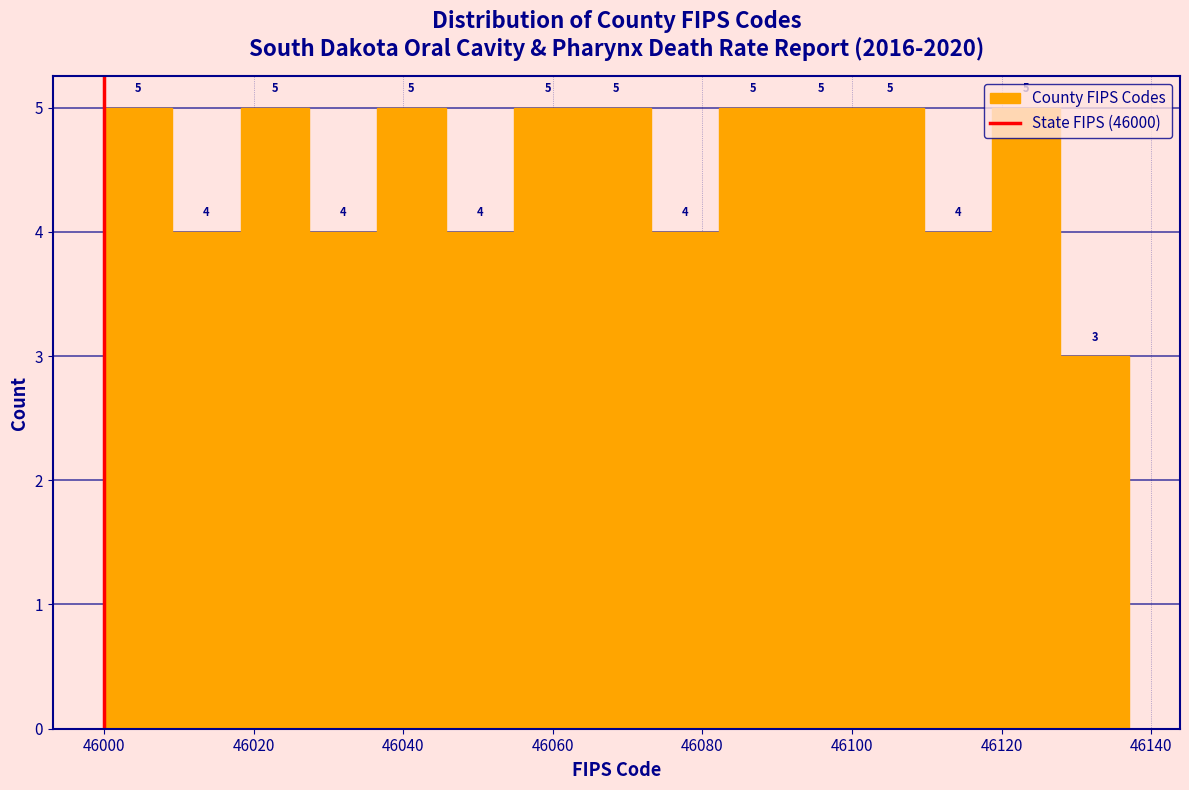

Reading left to right, list every bar in this chart as the range it spans on the x-axis followed by its height. The bar edges are not printed on the chart, so give them approximately, as read against the axis.

46000 to 46010: 5
46010 to 46018: 4
46018 to 46028: 5
46028 to 46036: 4
46036 to 46046: 5
46046 to 46054: 4
46054 to 46064: 5
46064 to 46074: 5
46074 to 46082: 4
46082 to 46092: 5
46092 to 46100: 5
46100 to 46110: 5
46110 to 46118: 4
46118 to 46128: 5
46128 to 46138: 3